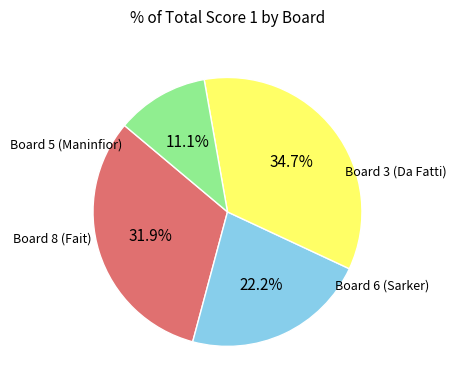

Does any single category account for the majority?

No